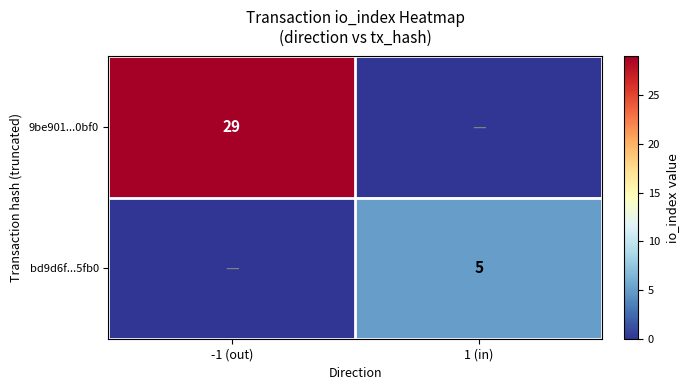

Is it true that 9be901...0bf0 equals 29 at -1 (out)?

True